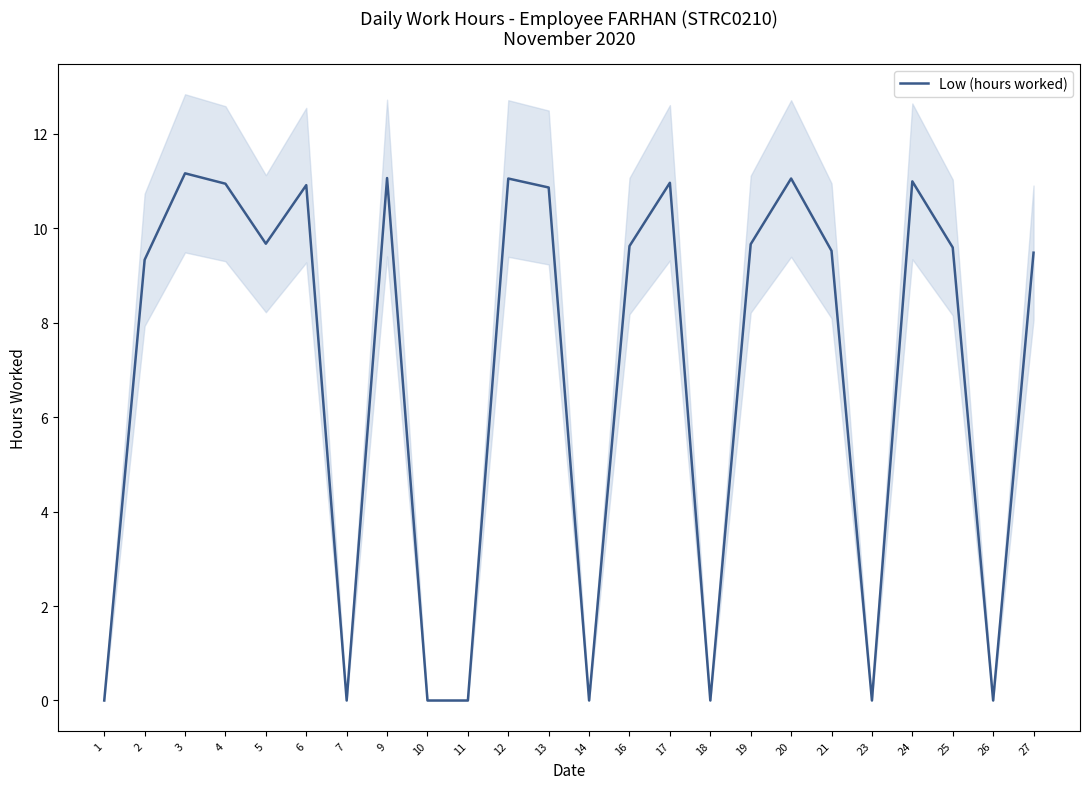

Is it true that the value at 11 is 7.3?

False